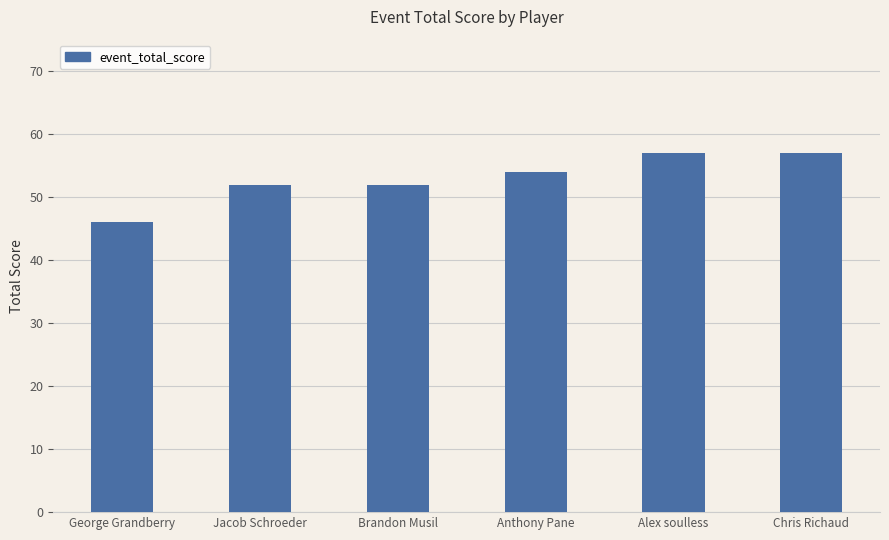

Read the value at Anthony Pane, to the nearest 5.

55